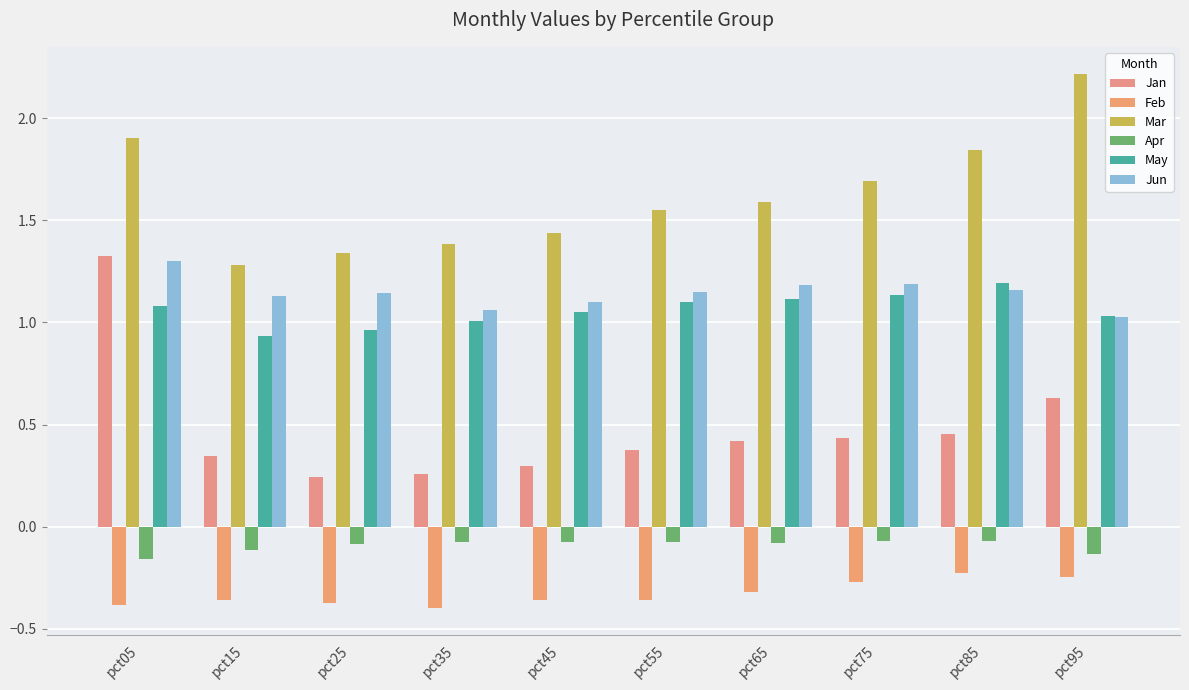

What is the highest value of the Mar series?

2.2